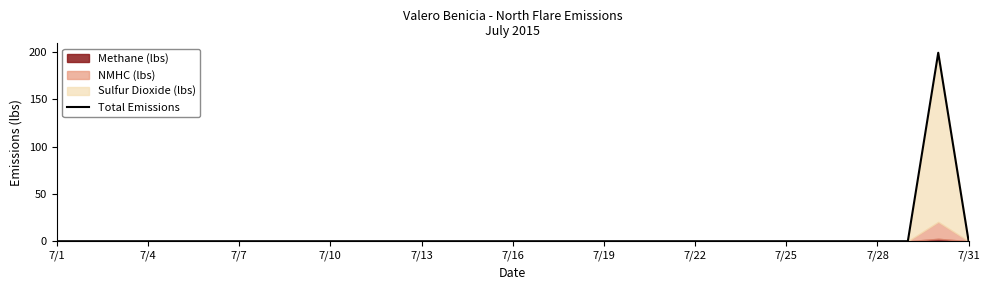

How many positive values are there?

1